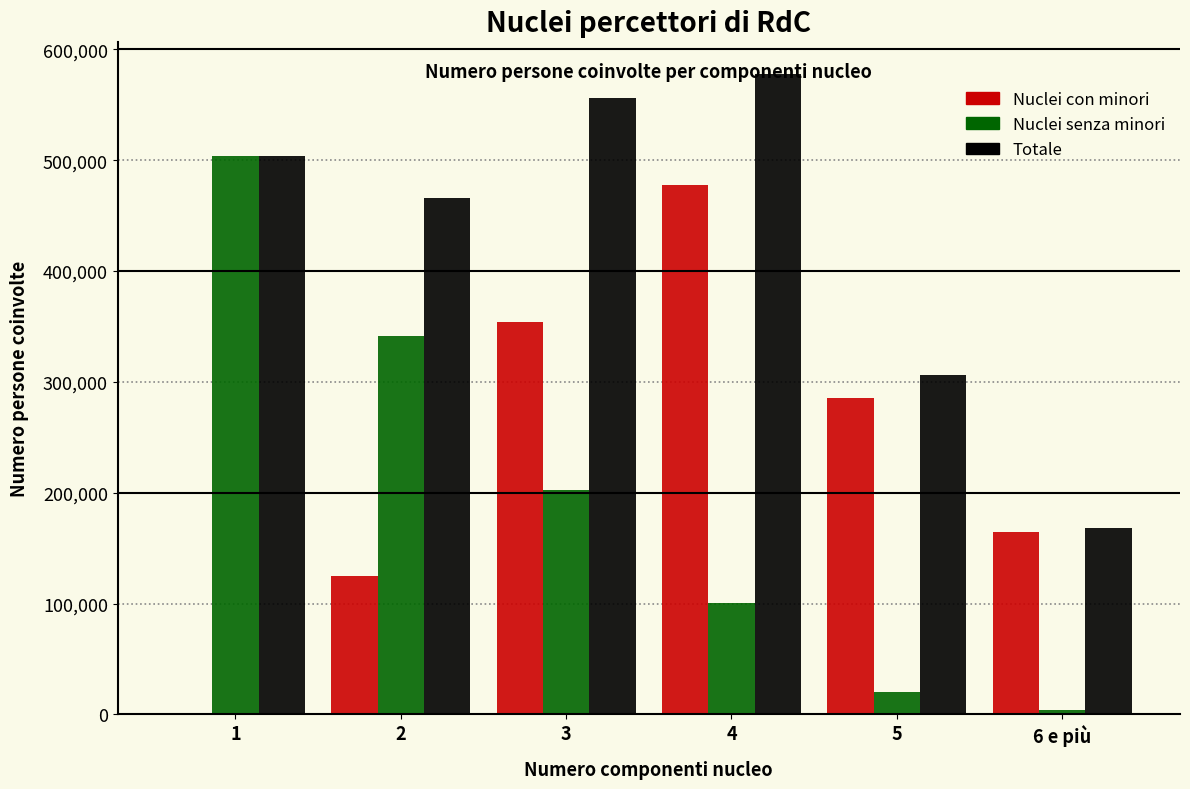

The value of Nuclei senza minori at 4 is 100080. True or false?

True